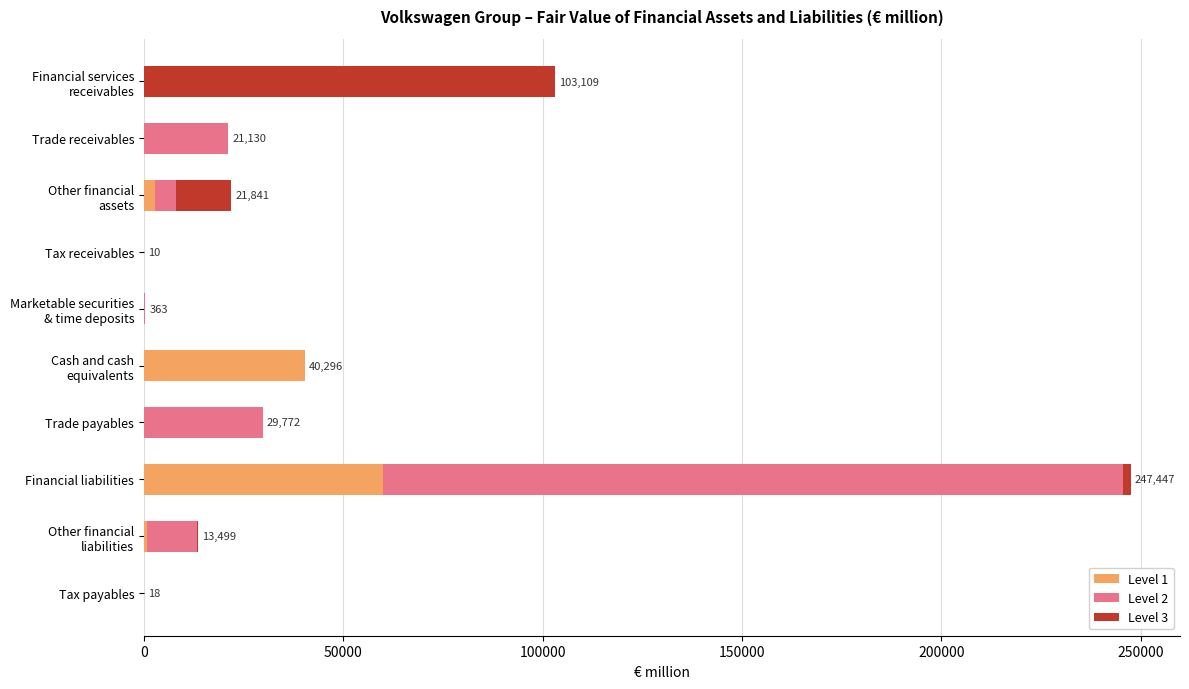

How many categories are shown in the chart?

10